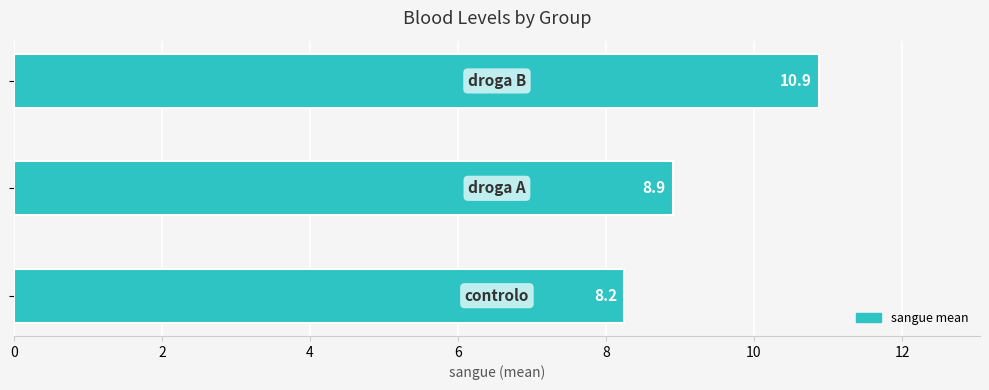

What is the greatest value displayed?

10.9